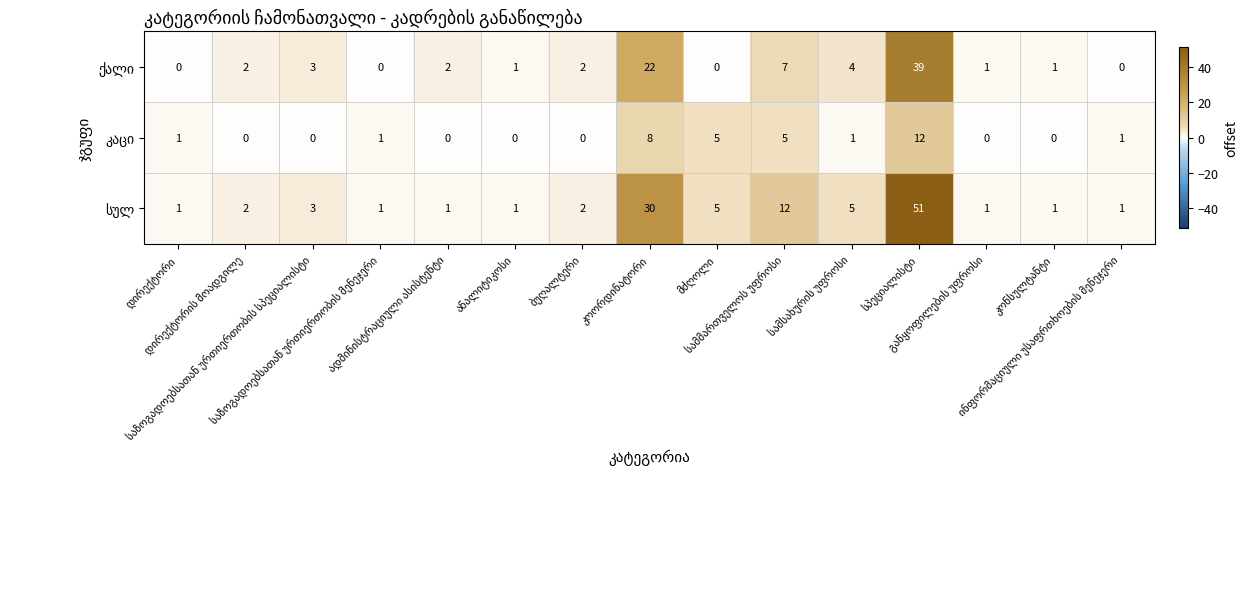

The value of კაცი at დირექტორი is 1. True or false?

True